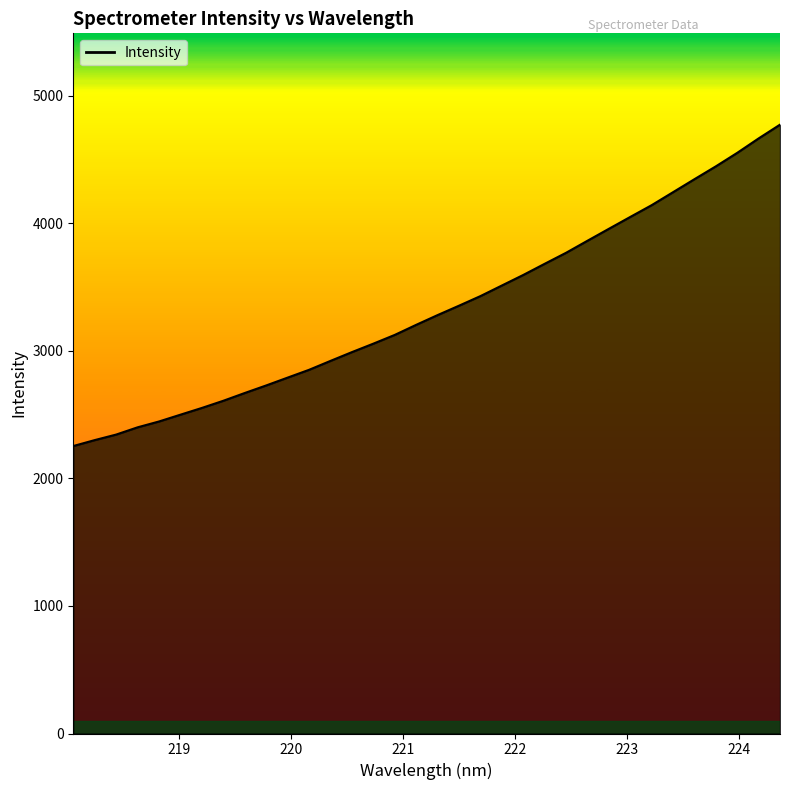

What is the difference between the maximum and minimum values?

2519.0